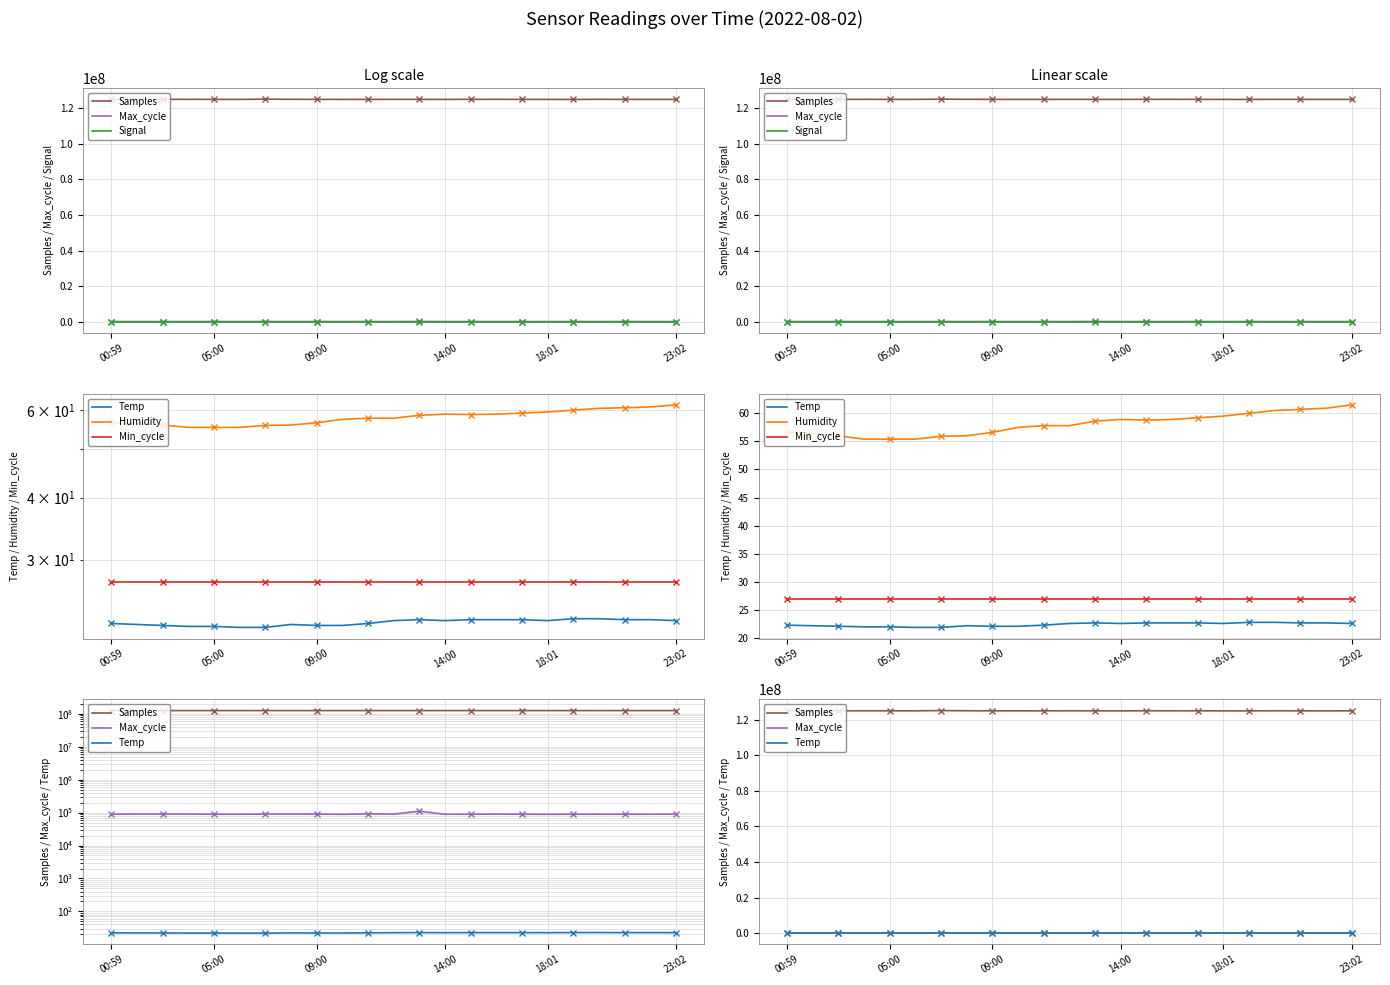

True or false: Signal and Min_cycle intersect in this chart.

False